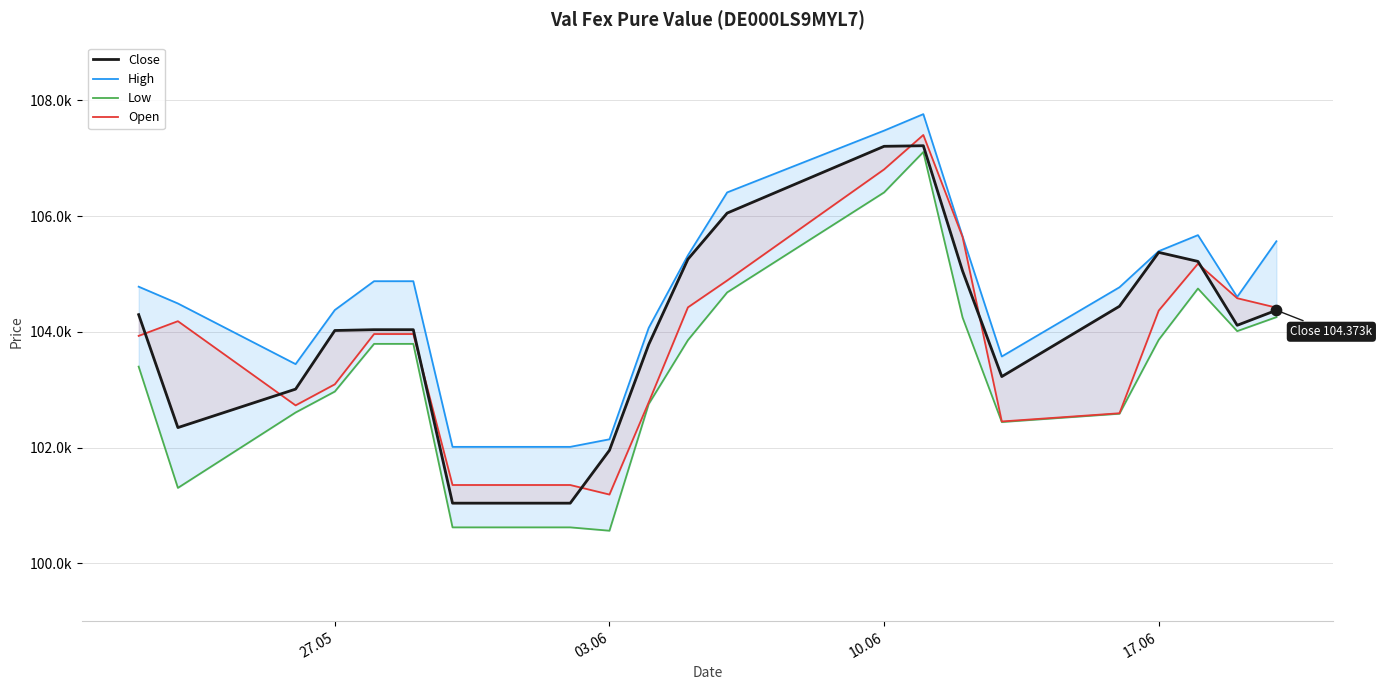

Is the value of Open at 4 greater than the value of High at 17?

No